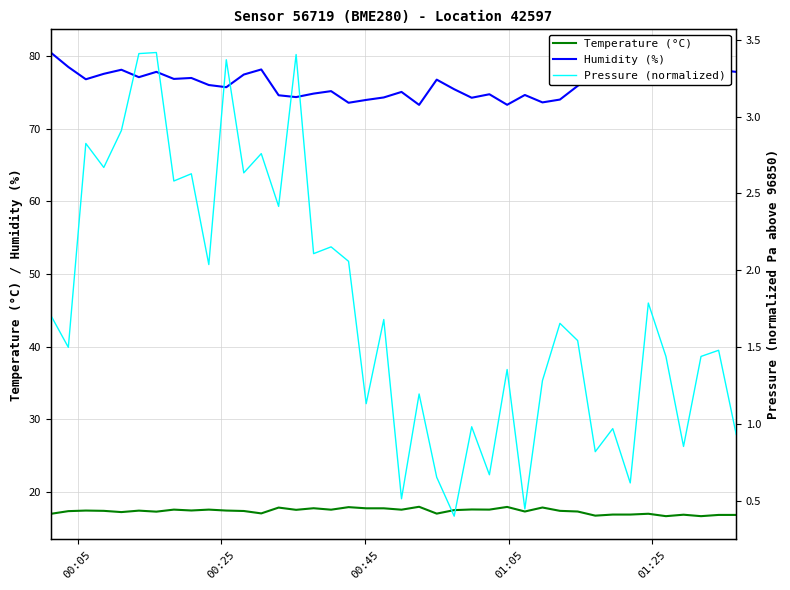

True or false: Humidity (%) and Pressure (normalized) cross at least once.

False